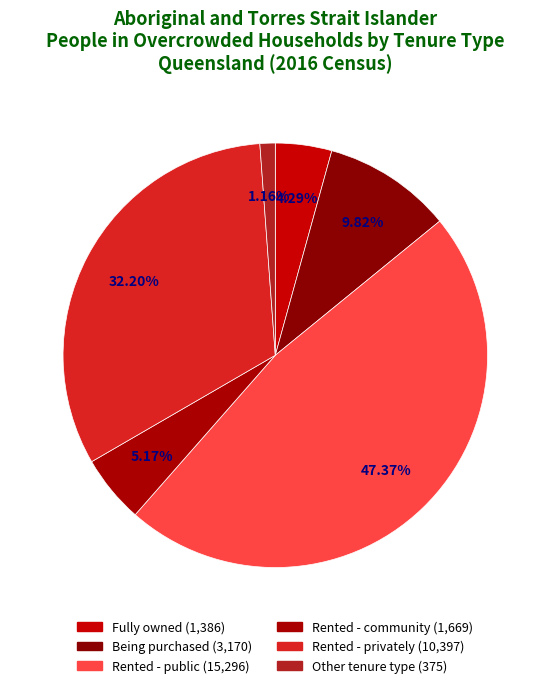

Is the sum of Rented - public and Other tenure type greater than half?

No